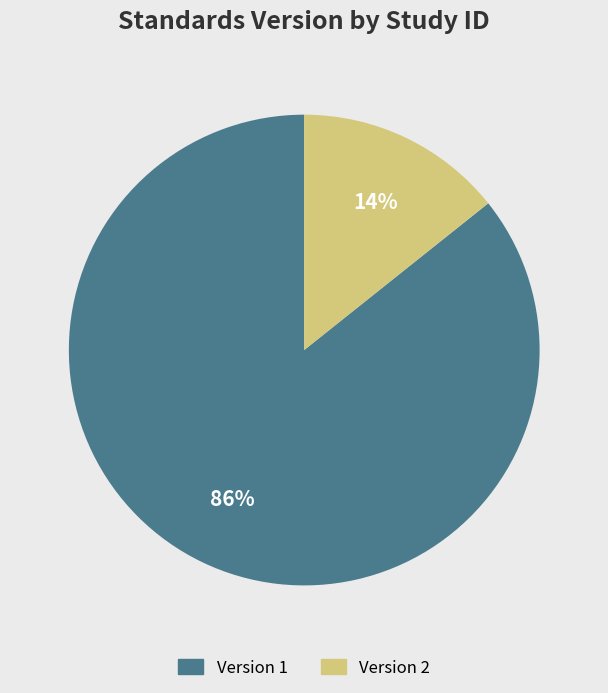

Is there any slice that represents more than half of the pie?

Yes